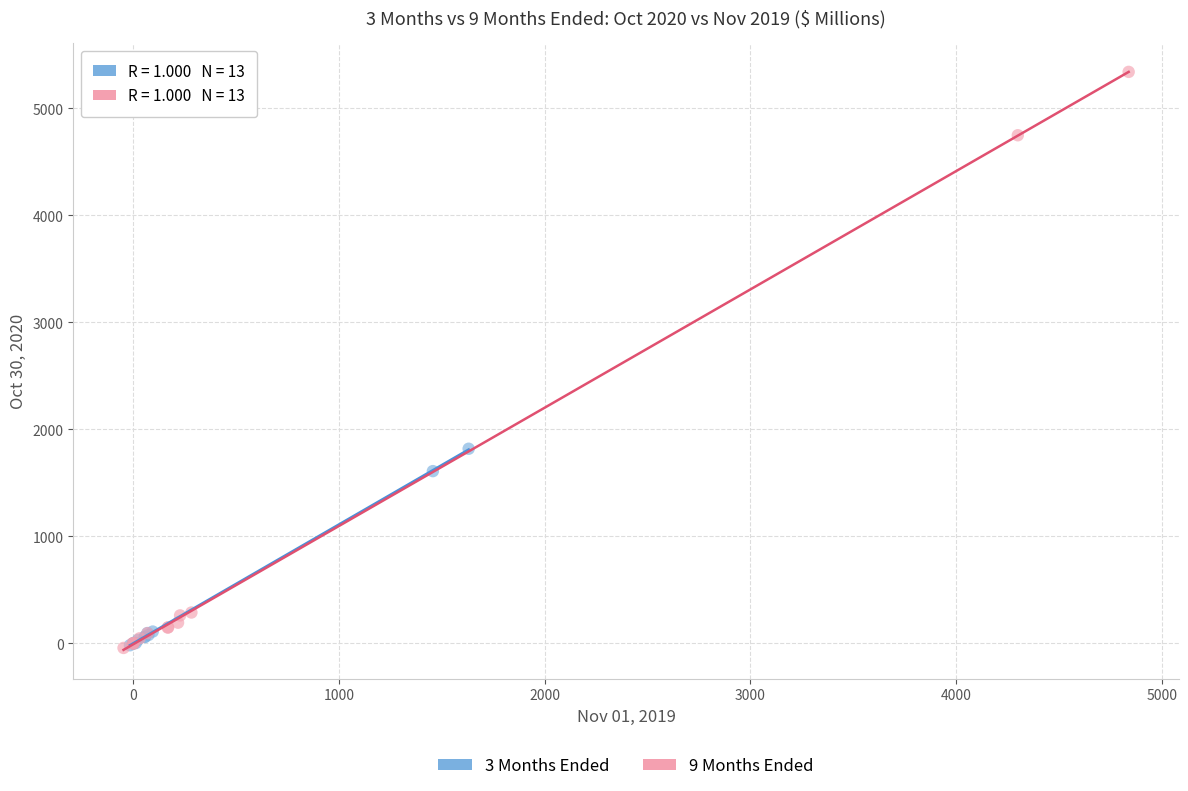

Which series has the widest spread of Y values?

9 Months Ended